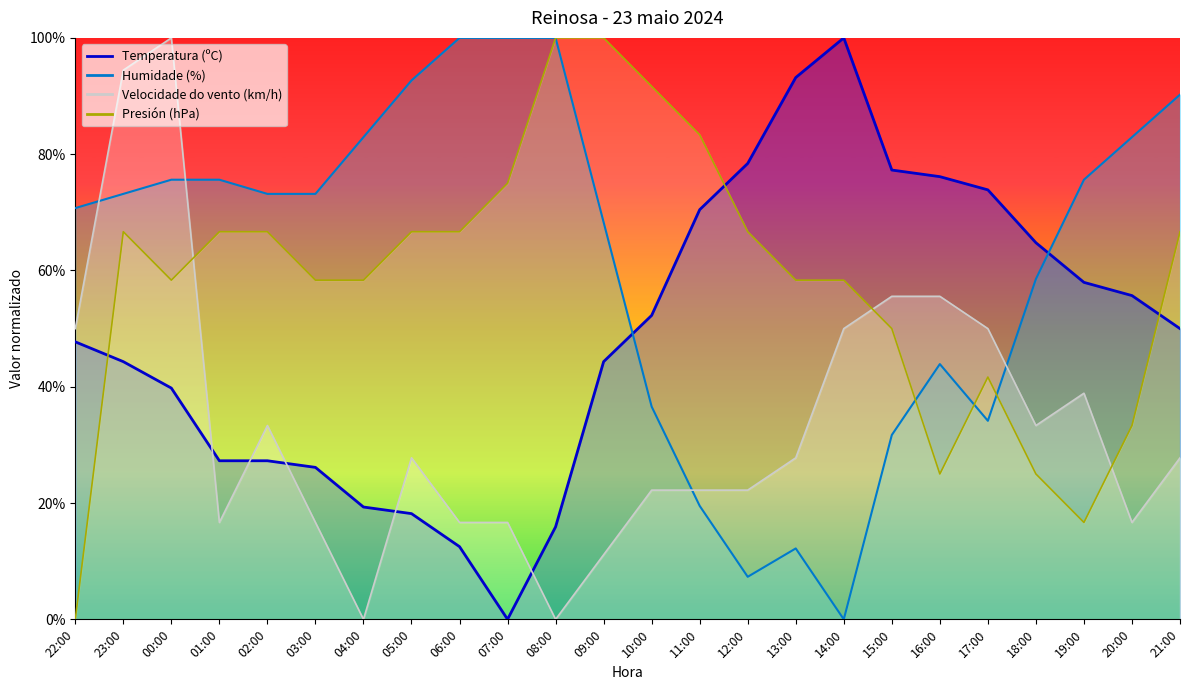

What is the label of the 1st point from the right?

21:00